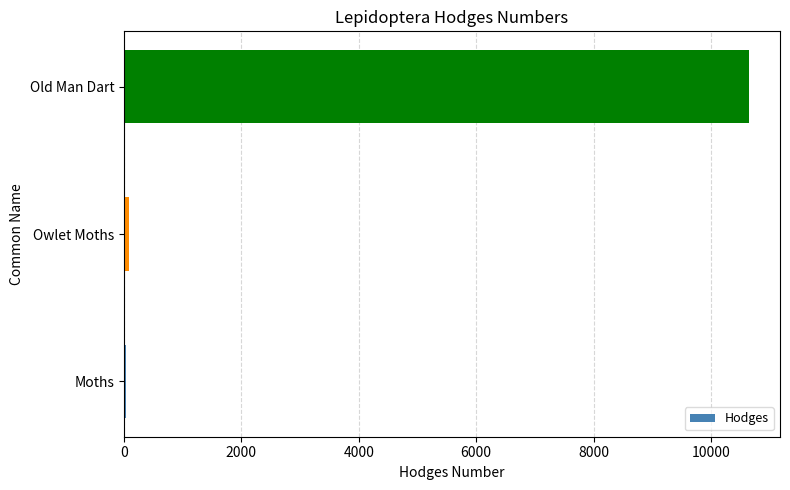

Which category has the highest value across all series?

Old Man Dart